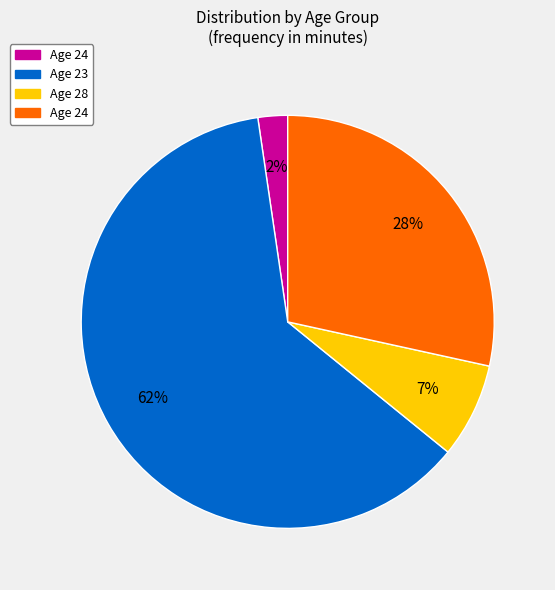

To the nearest percent, what is the average slice percentage?

25%